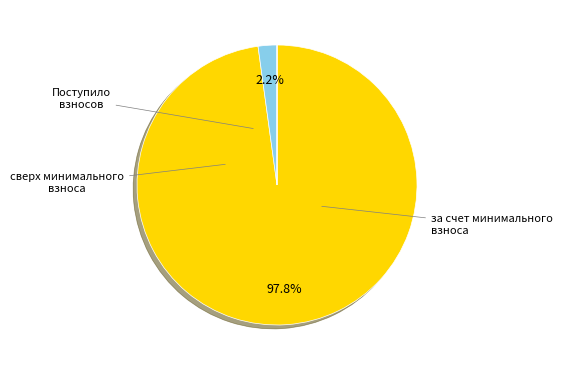

Is there a majority slice in this chart?

Yes